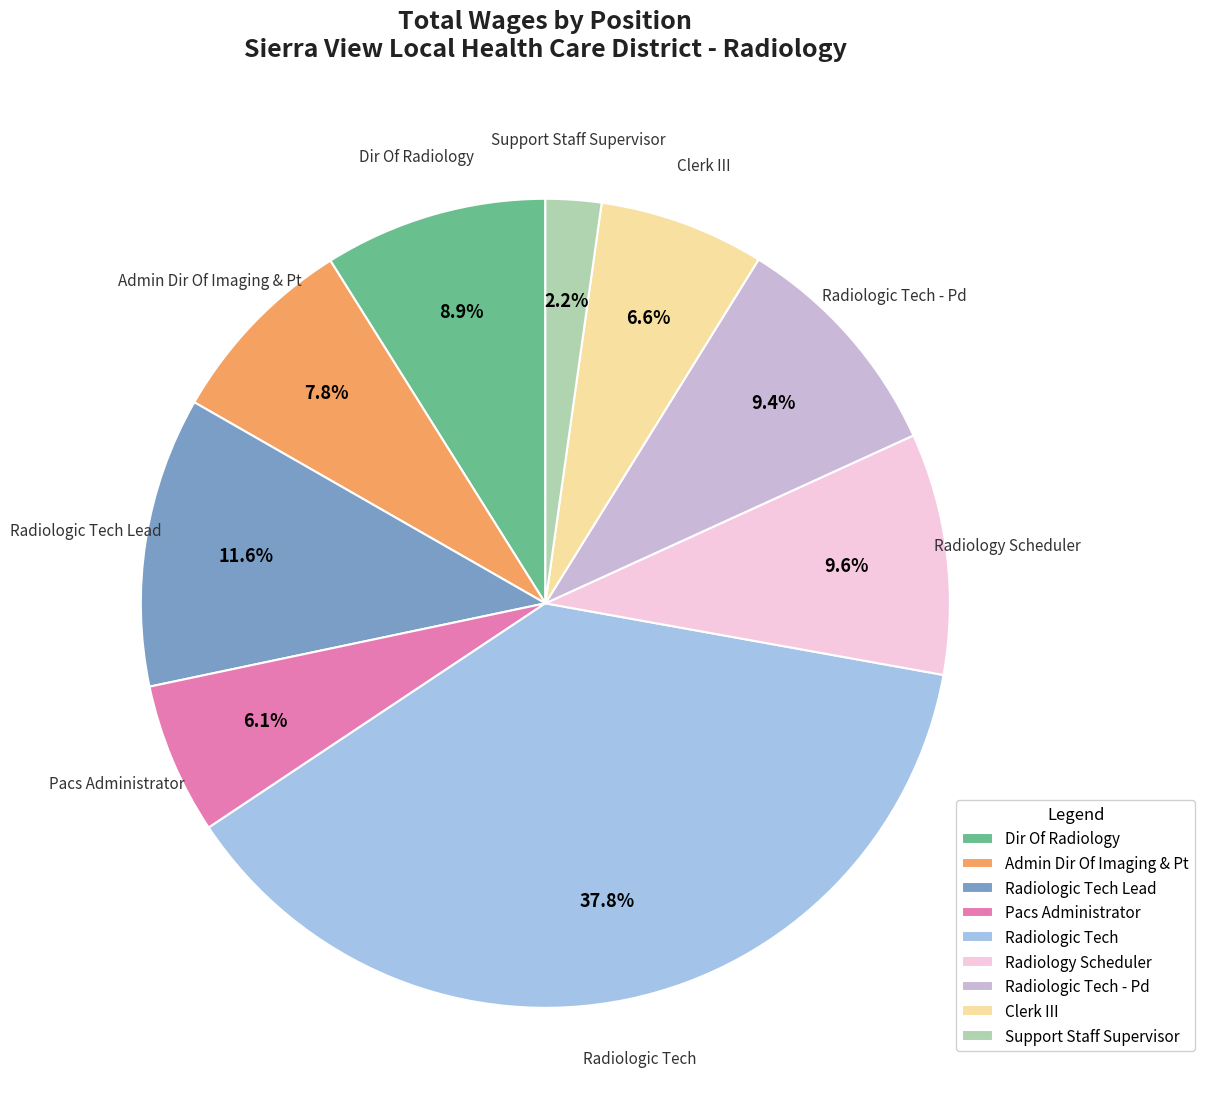

What portion of the pie excludes Radiologic Tech - Pd?

90.6%